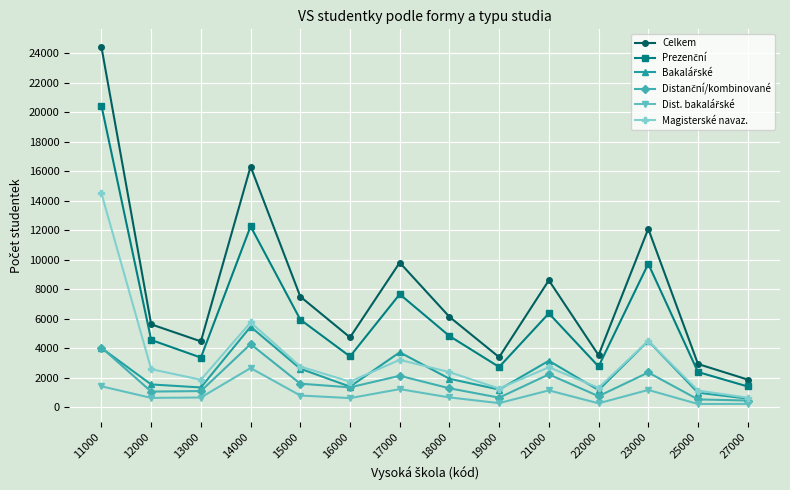

True or false: Magisterské navaz. has more than 0 interior local peaks.

True